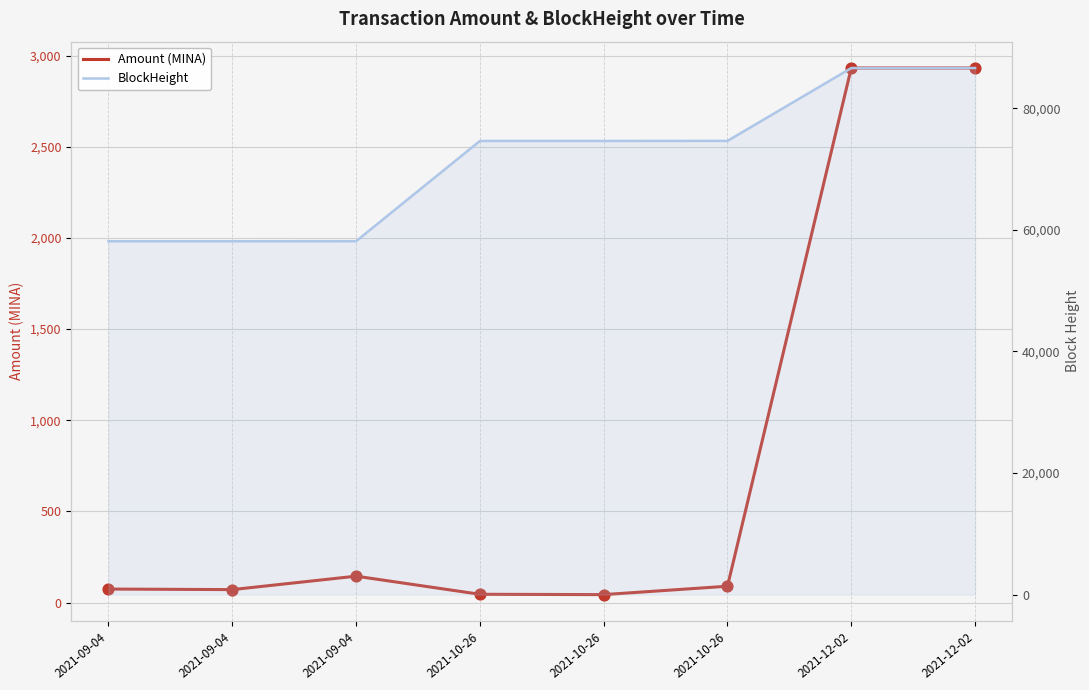

Which series contains the lowest Y value?

Amount (MINA)